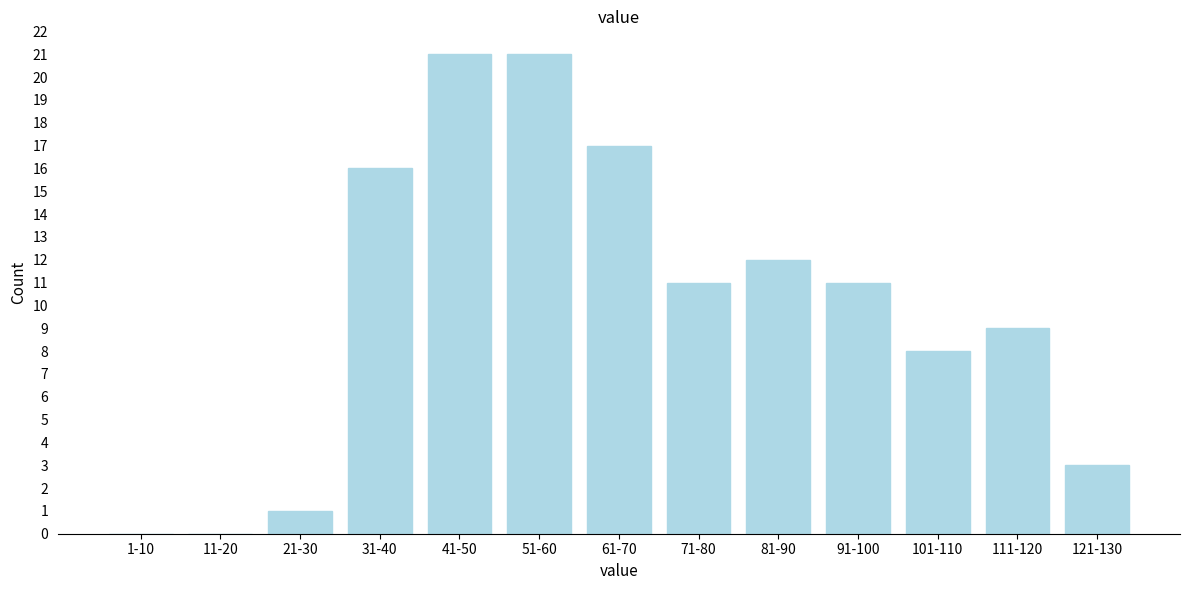

Reading right to left, what are all the values shown in this chart?

121-130=3	111-120=9	101-110=8	91-100=11	81-90=12	71-80=11	61-70=17	51-60=21	41-50=21	31-40=16	21-30=1	11-20=0	1-10=0